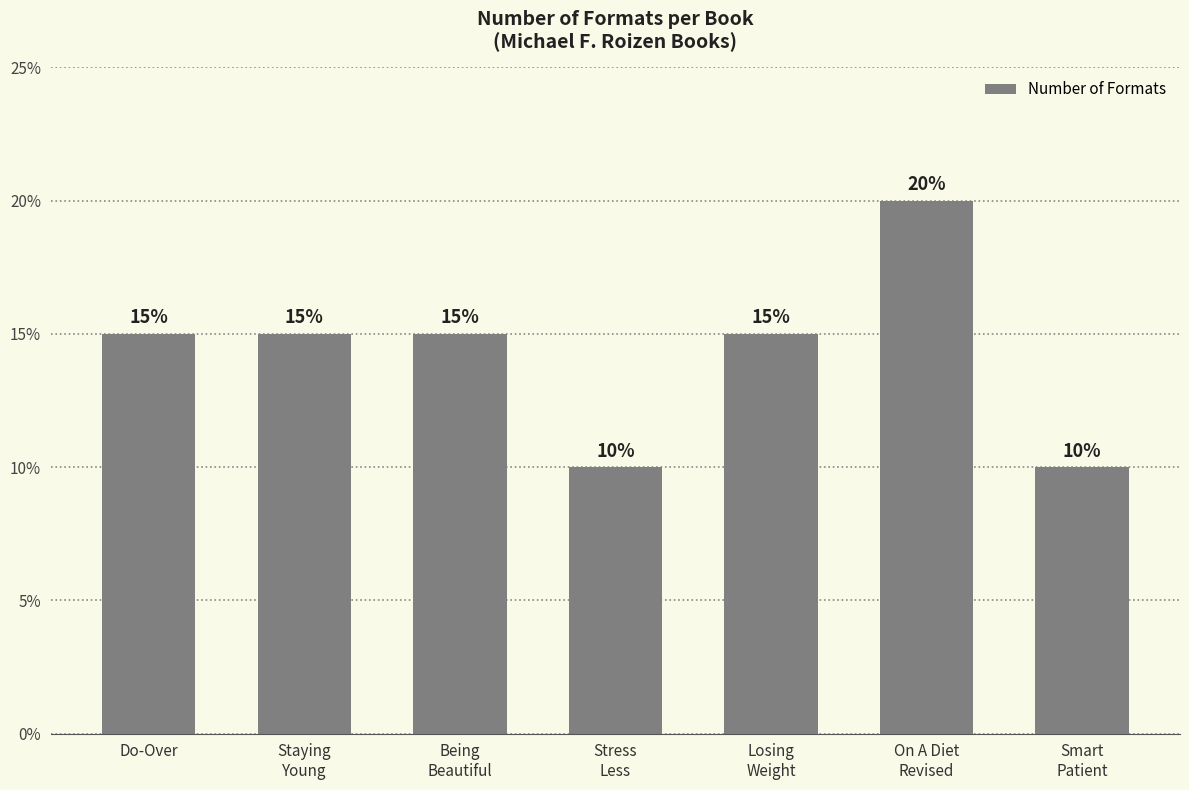

Are the bars horizontal?

No